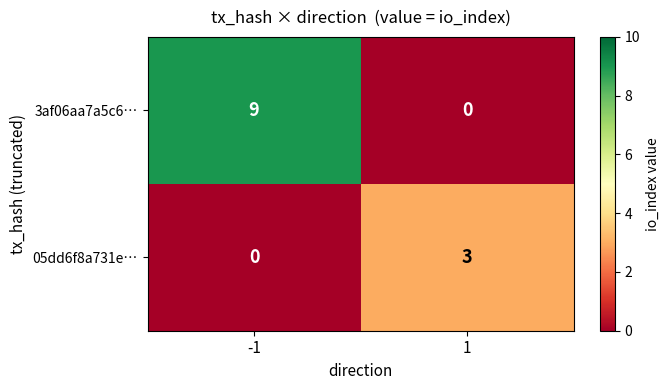

What is the difference between the 05dd6f8a731e… values at -1 and 1?

3